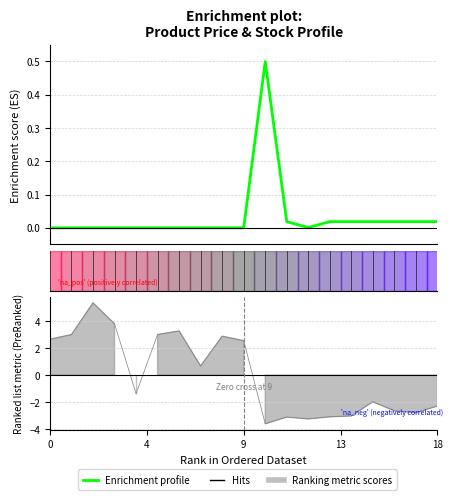

How many categories are shown in the chart?

19